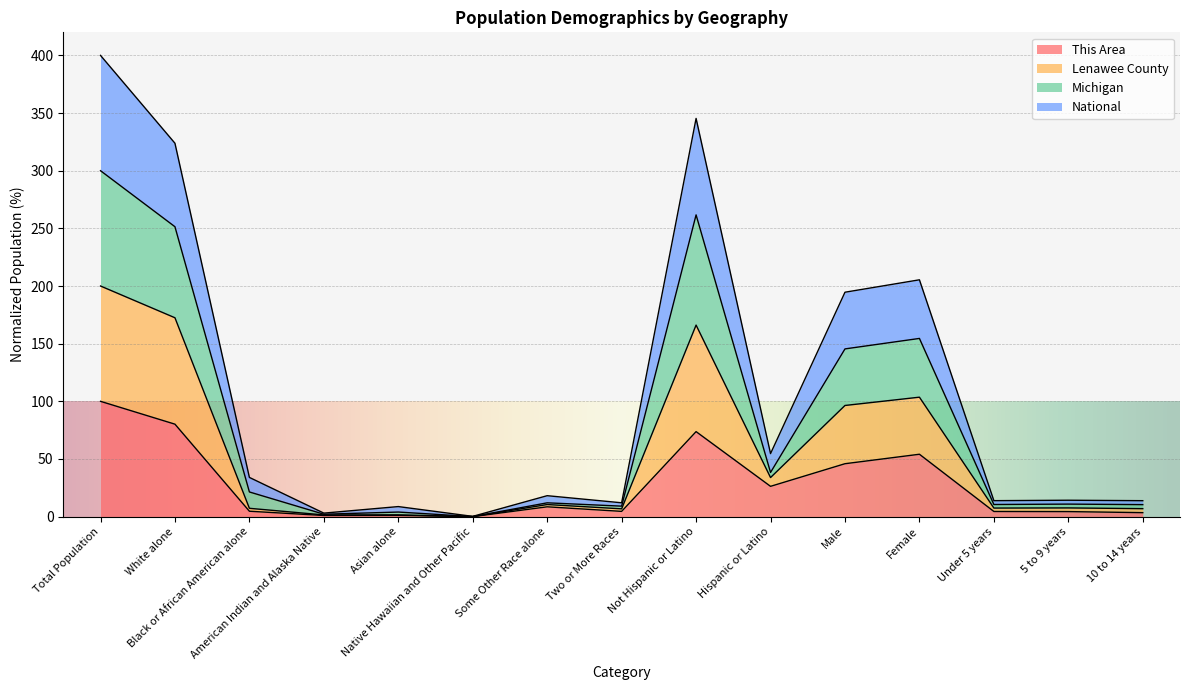

What are all the series names shown in the legend?

This Area, Lenawee County, Michigan, National